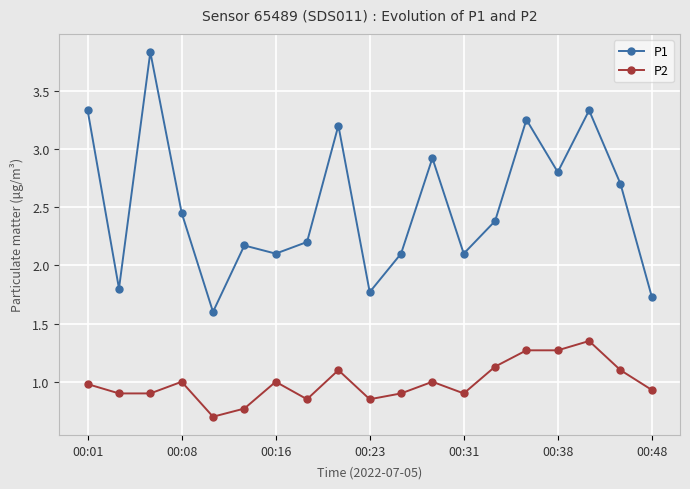

Which series has the largest range (max minus min)?

P1